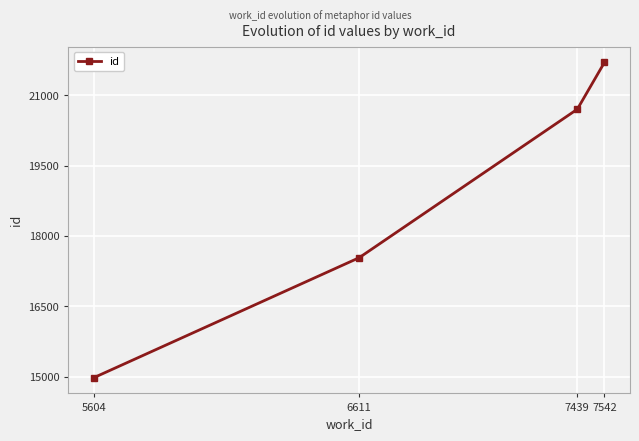

What is the difference between the maximum and second lowest values?

4167